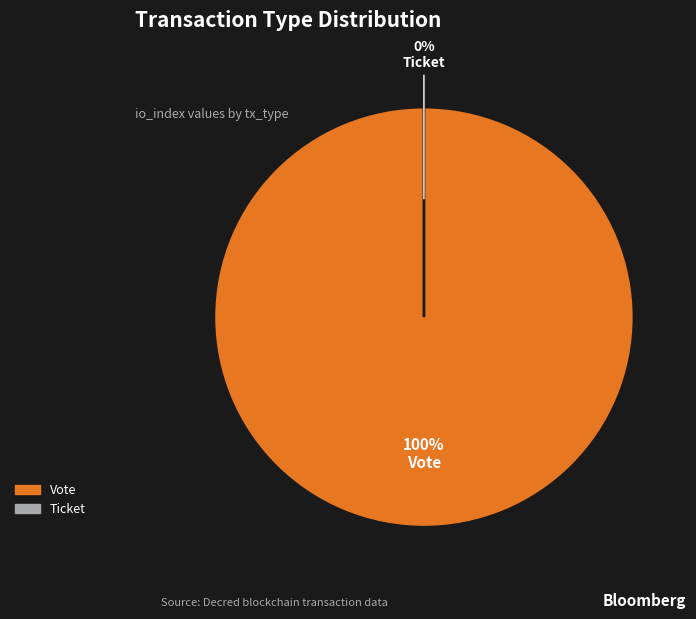

Rank the categories by value from lowest to highest.

Ticket, Vote